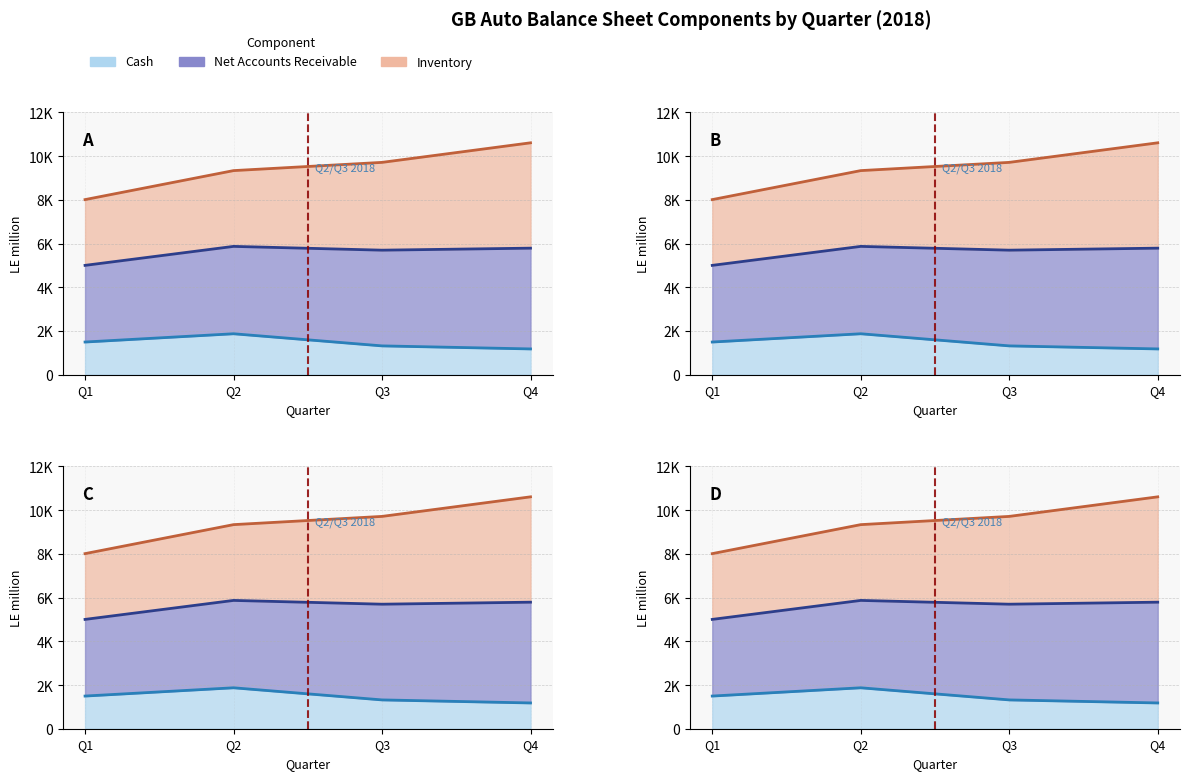

Count the number of categories in the chart.

4